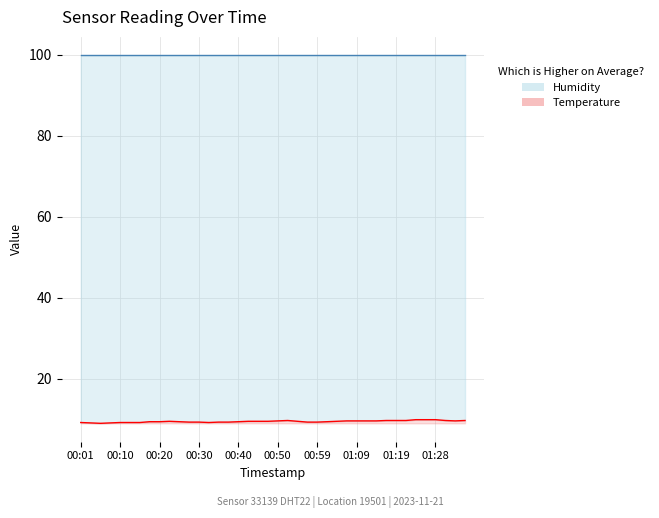

What position from the left is 30?

31